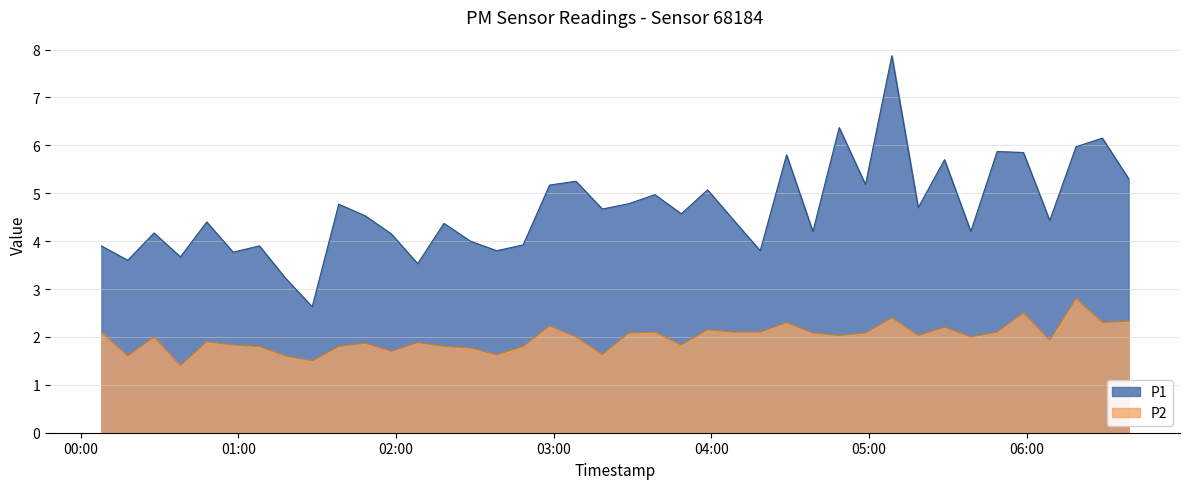

At which label is P1 closest to 5?

2022-08-21T03:38:29